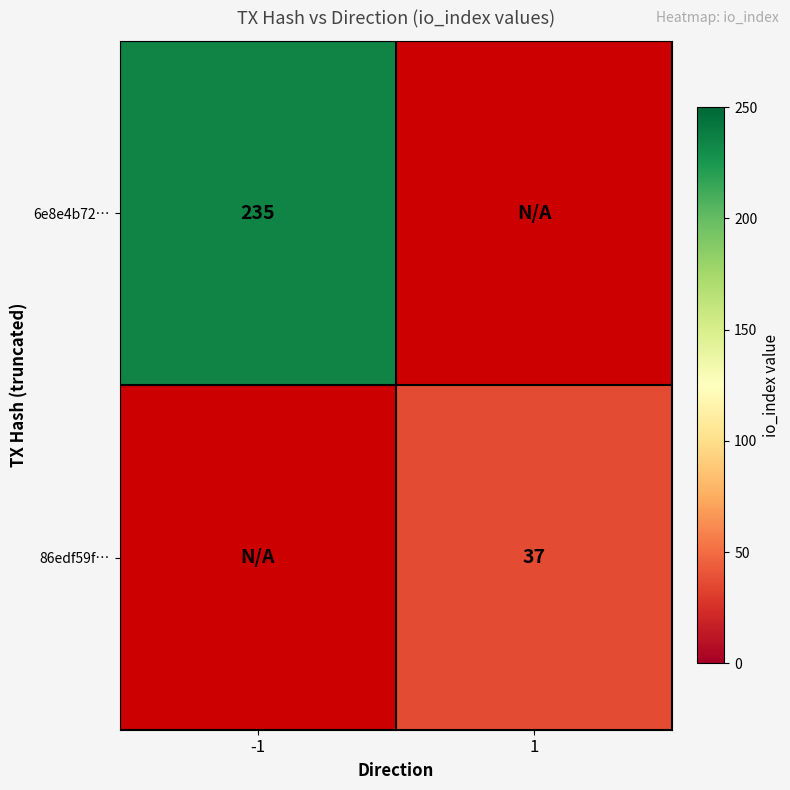

Is it true that 6e8e4b72… equals 129 at -1?

False